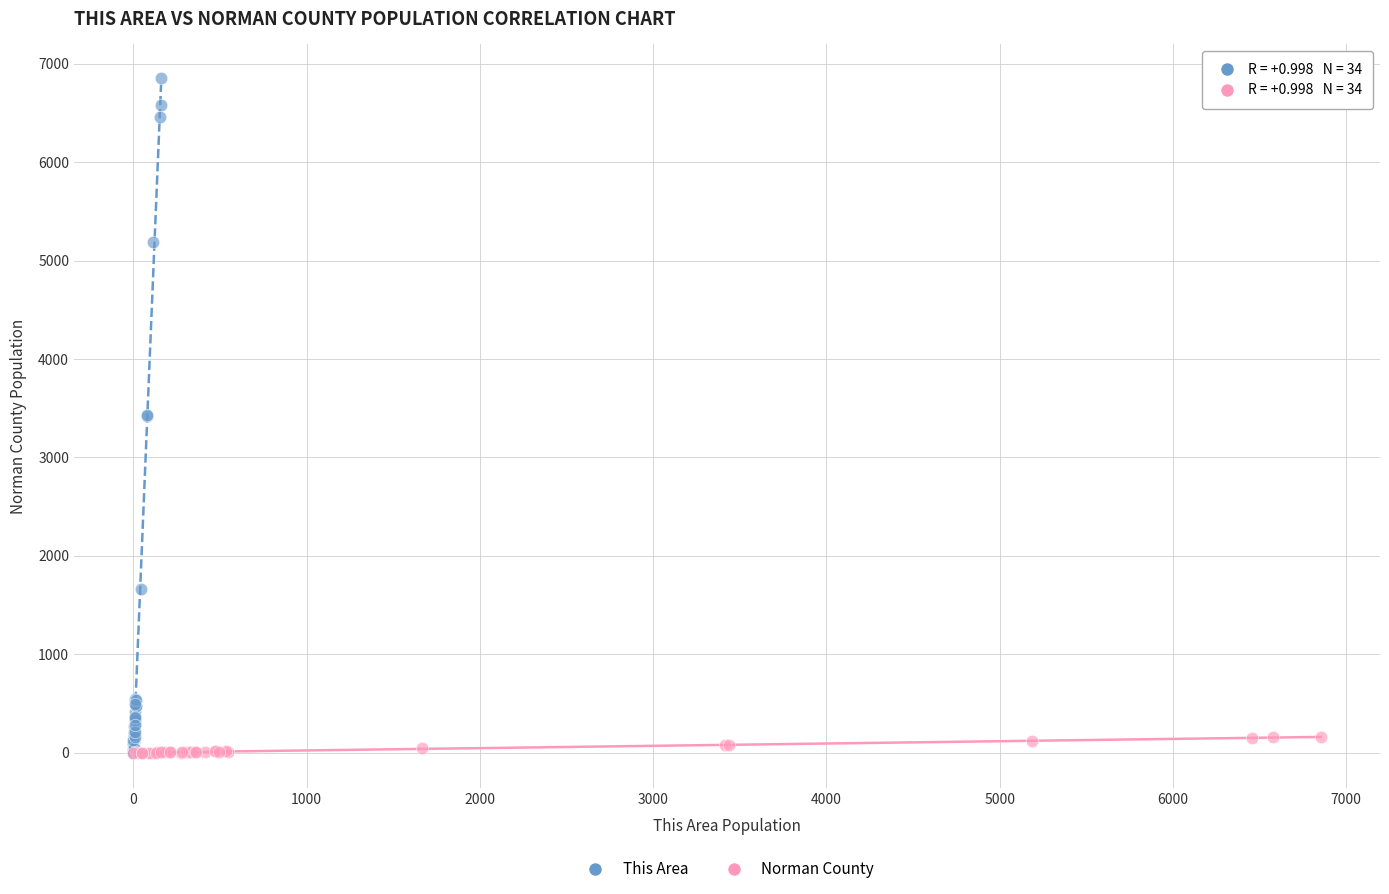

Which series has the widest spread of Y values?

This Area